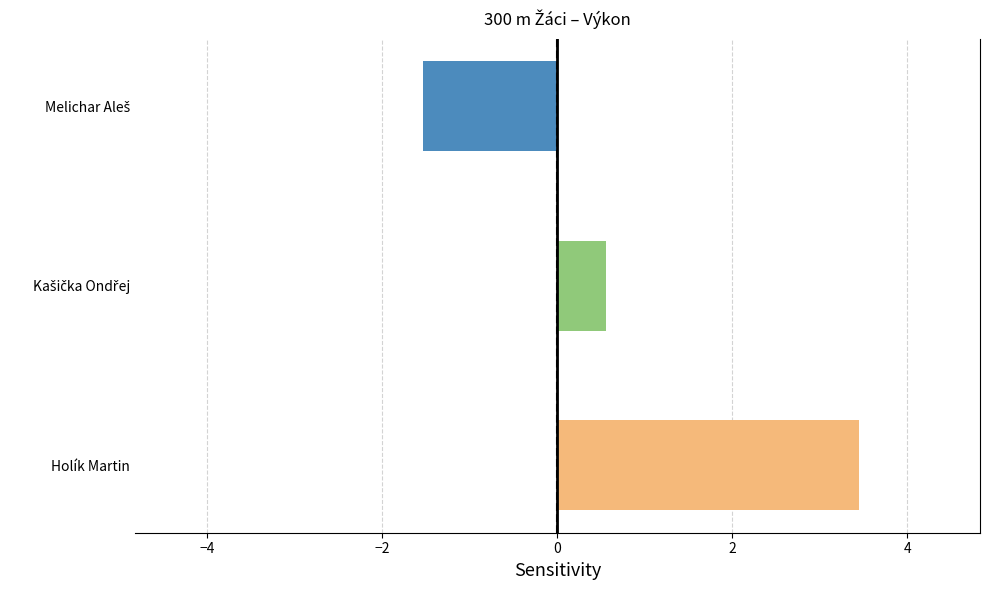

What value does the data have at Holík Martin?

3.5